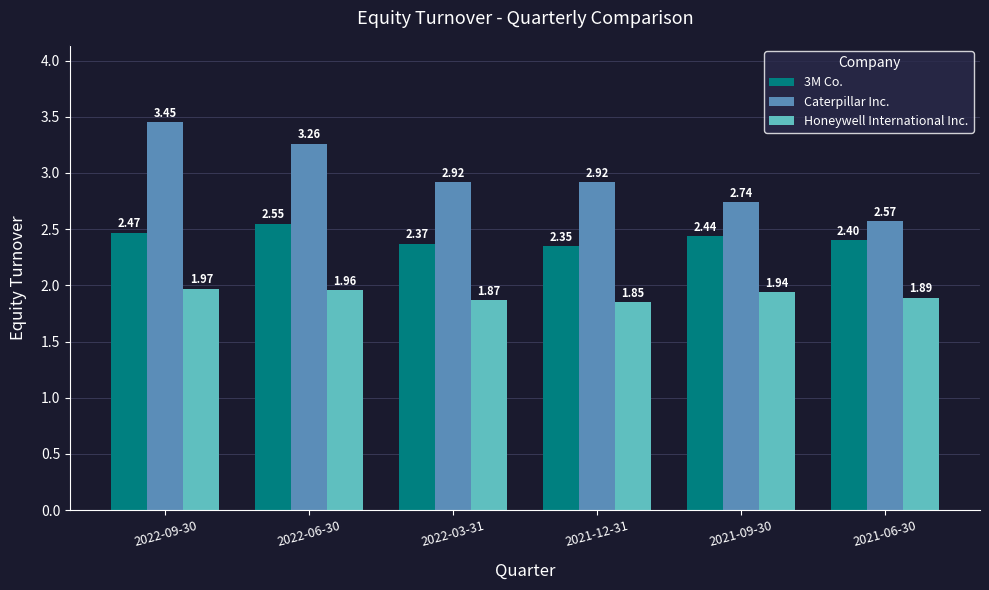

Count the Honeywell International Inc. values in the range 1 to 2.

6